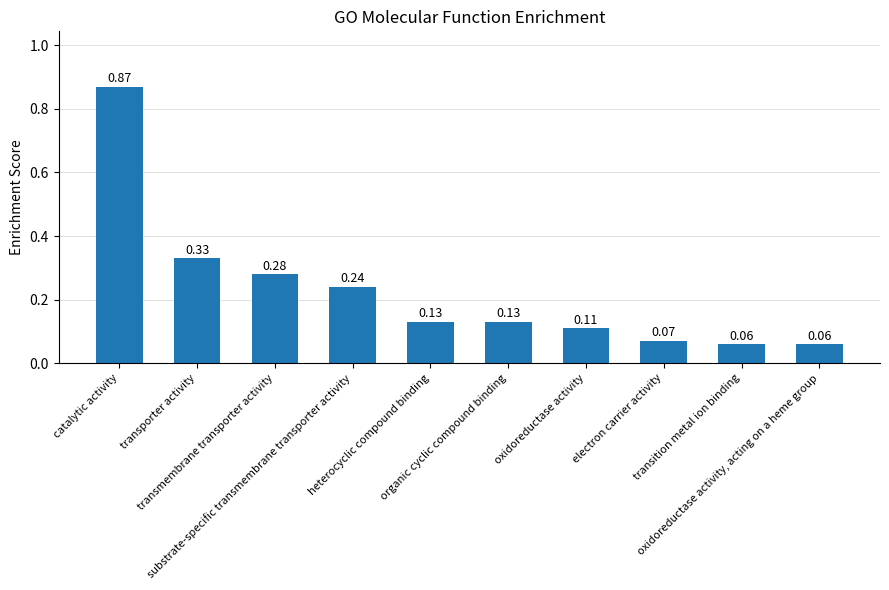

What is the difference between the maximum and second lowest values?

0.8